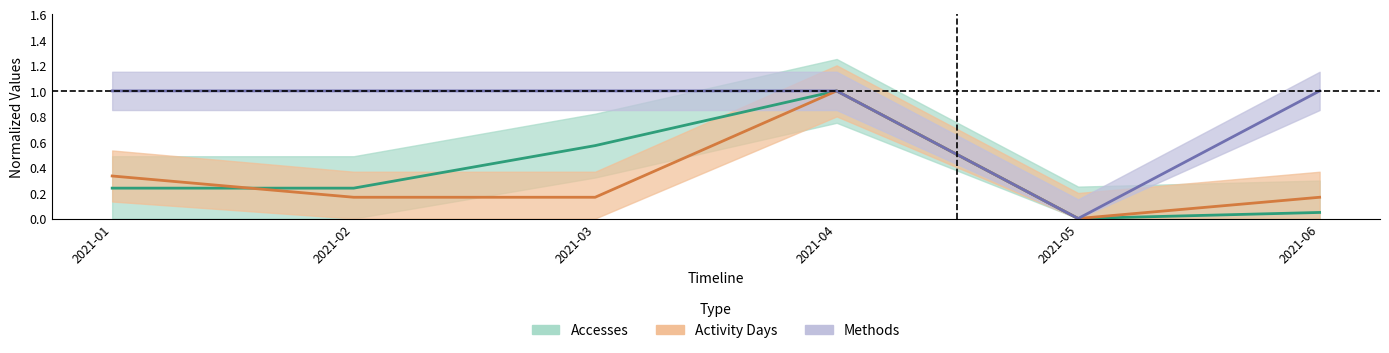

How many intersections are there between Activity Days and Accesses?

1